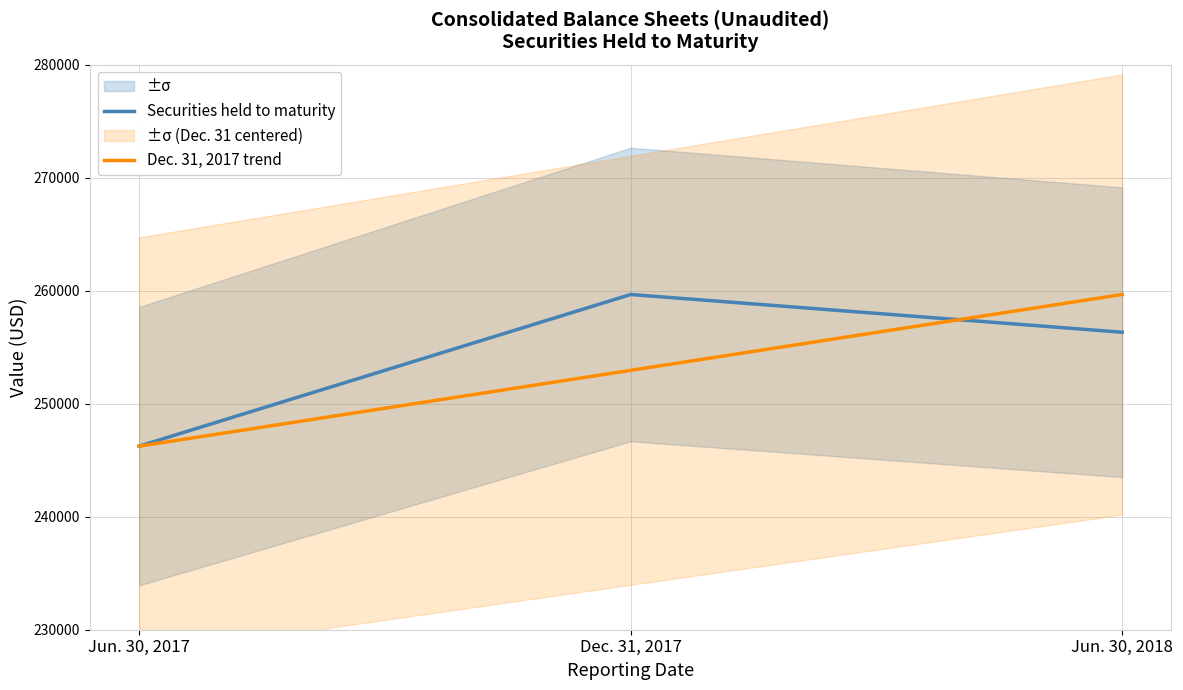

List the series in order of their overall mean, highest first.

Securities held to maturity, Dec. 31, 2017 trend